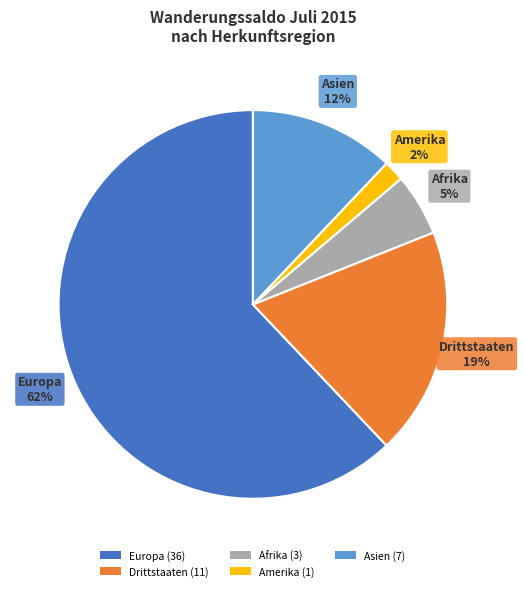

How many slices are in this pie chart?

5